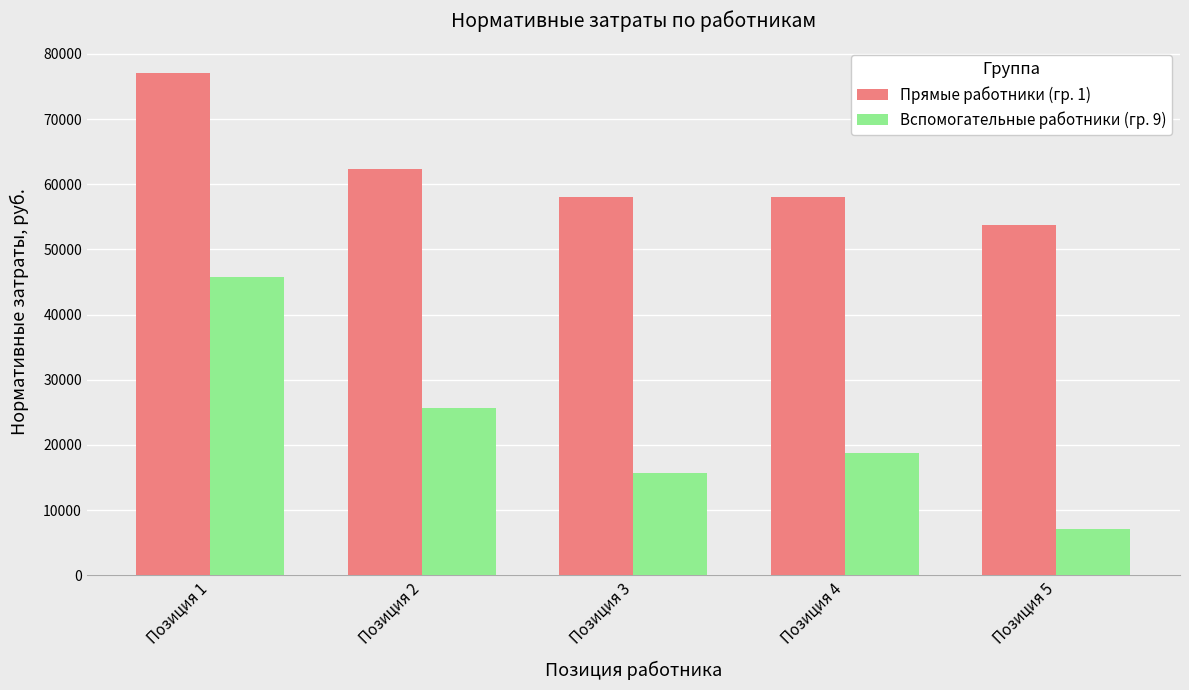

What is the difference between the highest and lowest values at Позиция 4?

39301.3